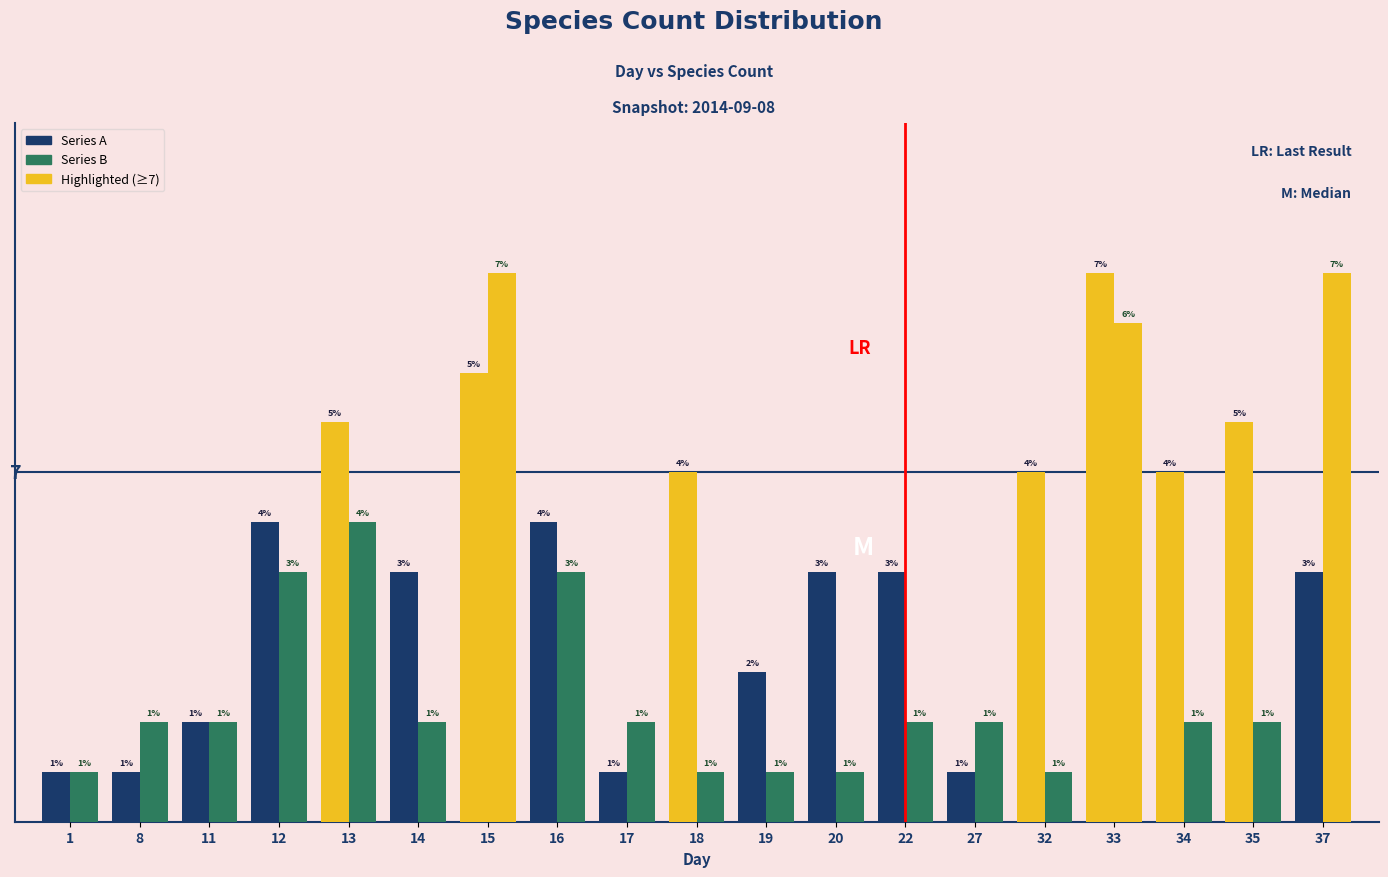

Does the chart contain stacked bars?

No